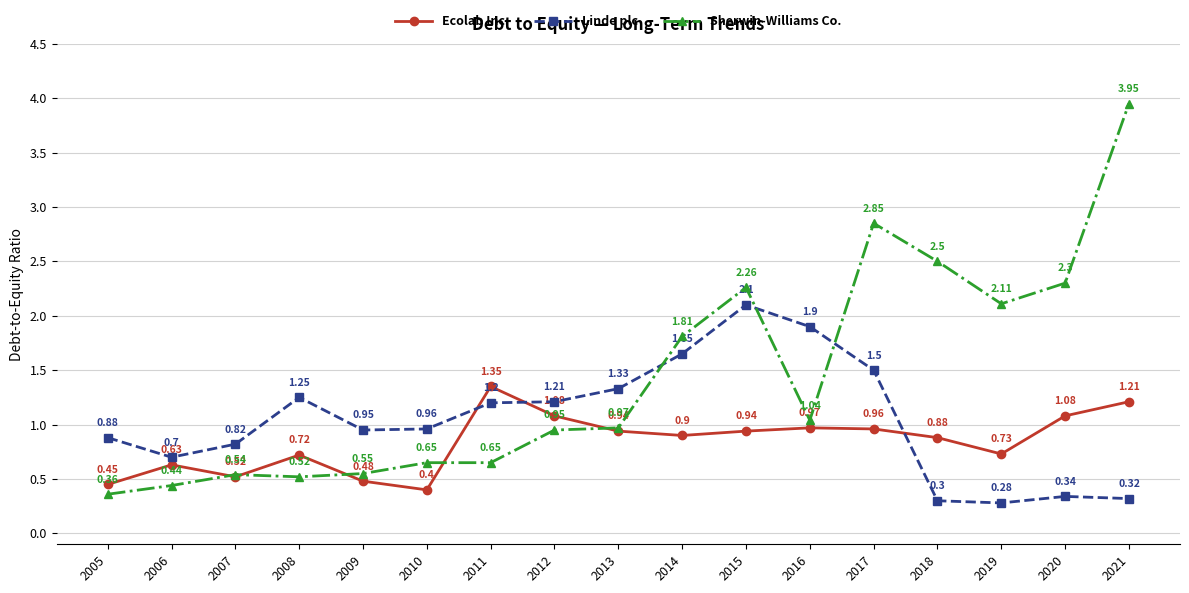

How many interior local valleys does the Linde plc series have?

3